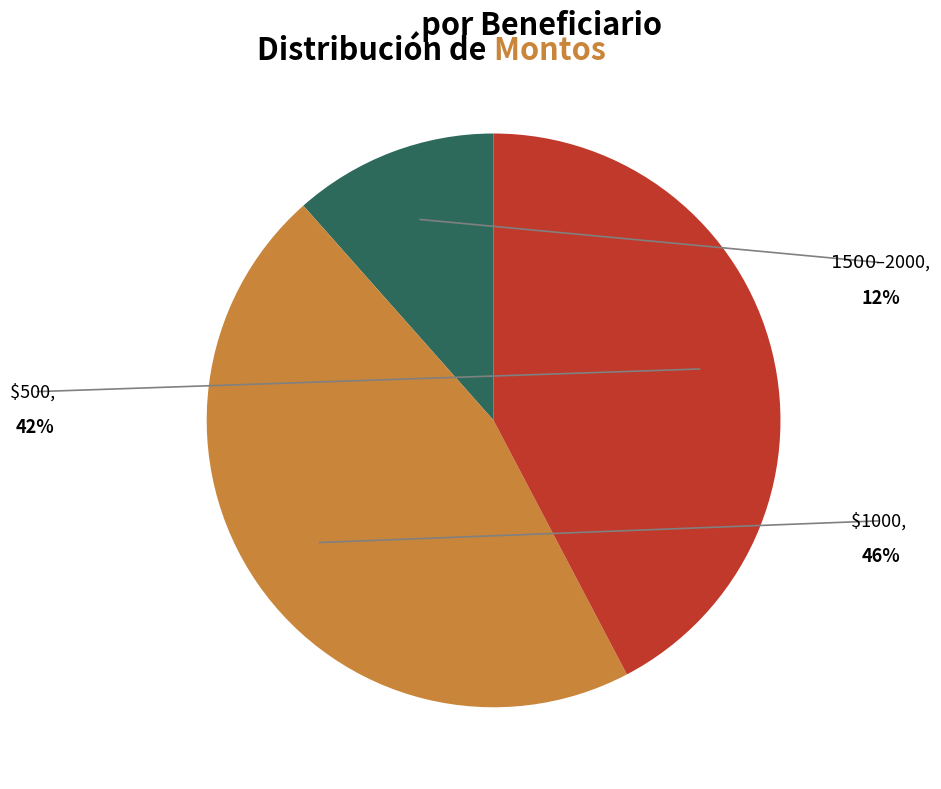

Is there any slice that represents more than half of the pie?

No